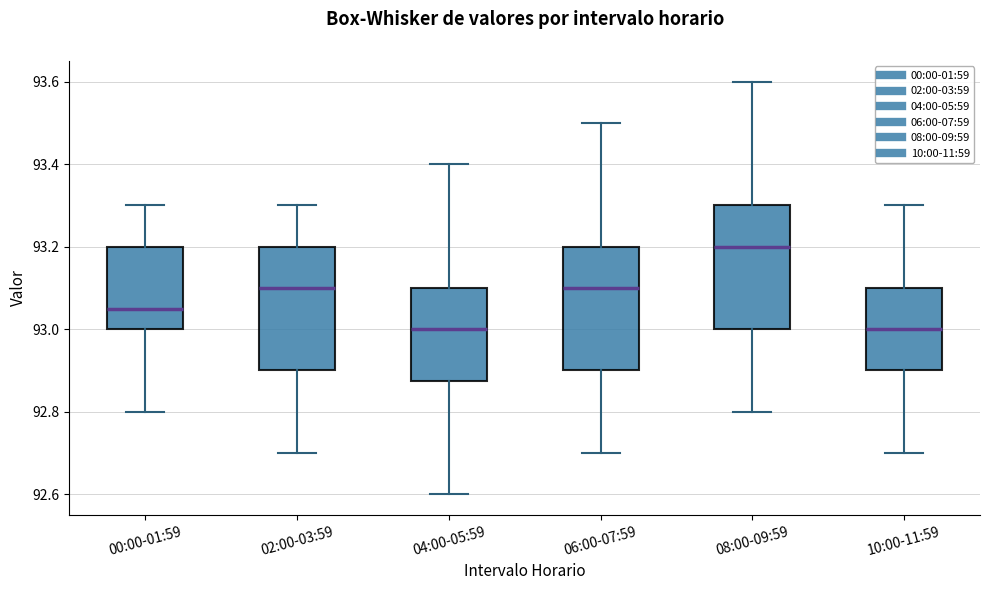

Reading left to right, read every box against the y-axis: the position of its median line, the range the box covers, and the ends of its whiskers. The values are not printed on the chart, so give them approximately, as read against the axis.

00:00-01:59: median 93.06, box 93.00 to 93.20, whiskers 92.80 to 93.30
02:00-03:59: median 93.10, box 92.90 to 93.20, whiskers 92.70 to 93.30
04:00-05:59: median 93.00, box 92.88 to 93.10, whiskers 92.60 to 93.40
06:00-07:59: median 93.10, box 92.90 to 93.20, whiskers 92.70 to 93.50
08:00-09:59: median 93.20, box 93.00 to 93.30, whiskers 92.80 to 93.60
10:00-11:59: median 93.00, box 92.90 to 93.10, whiskers 92.70 to 93.30